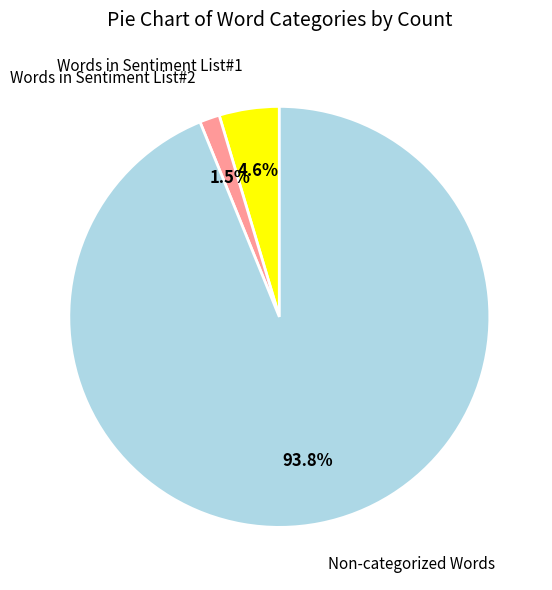

Is the sum of Words in Sentiment List#1 and Words in Sentiment List#2 greater than half?

No